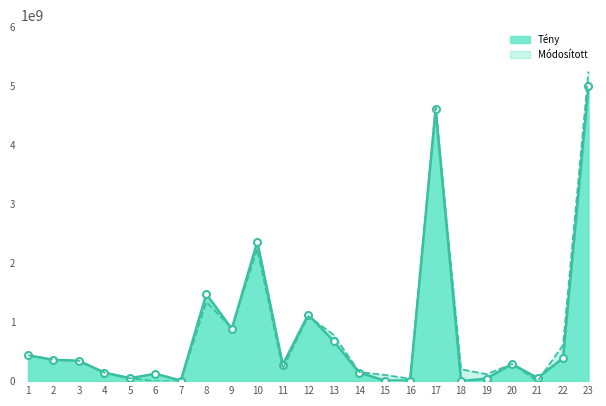

Does the chart have visible grid lines?

No